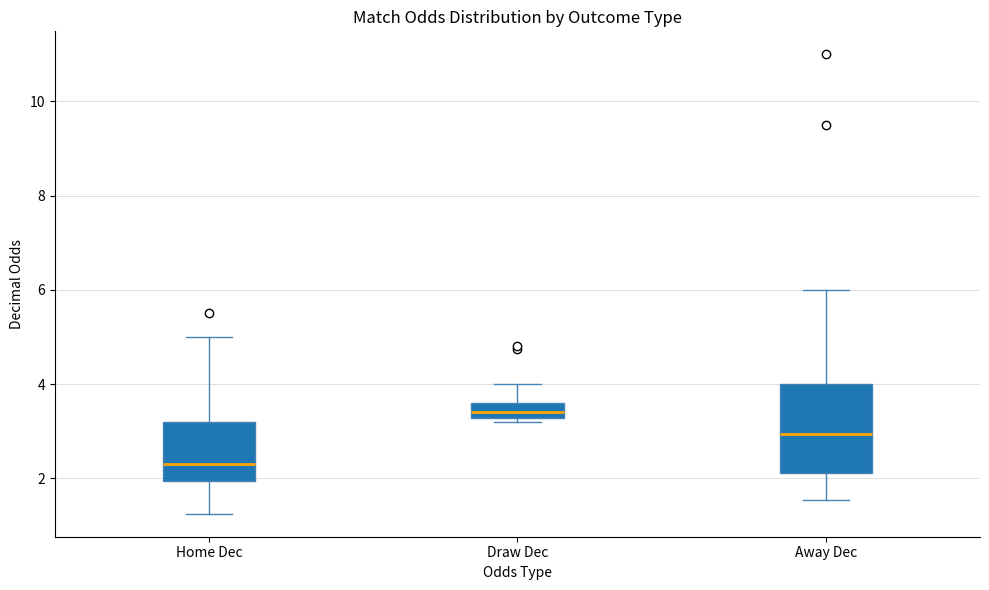

Comparing the boxes themselves (not the whiskers), which one is the tallest?

Away Dec